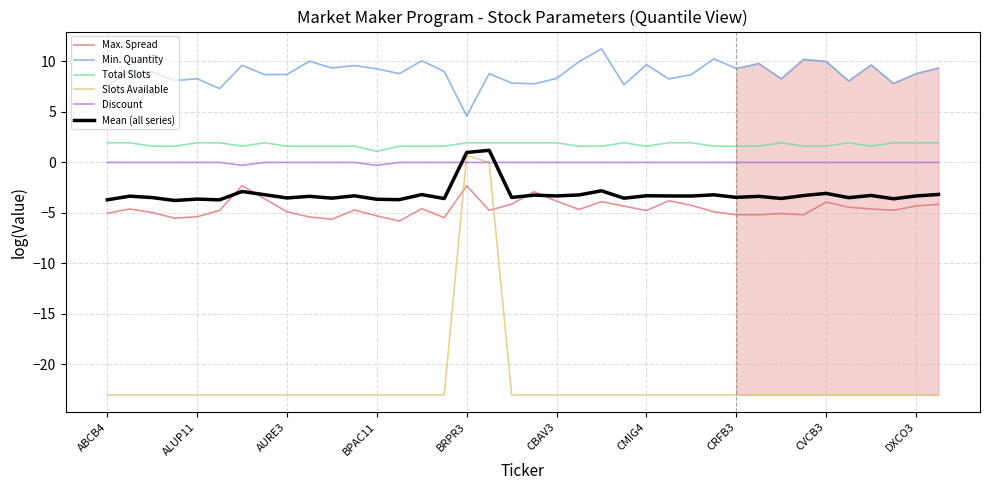

The value of Min. Quantity at 11 is 14.4. True or false?

False